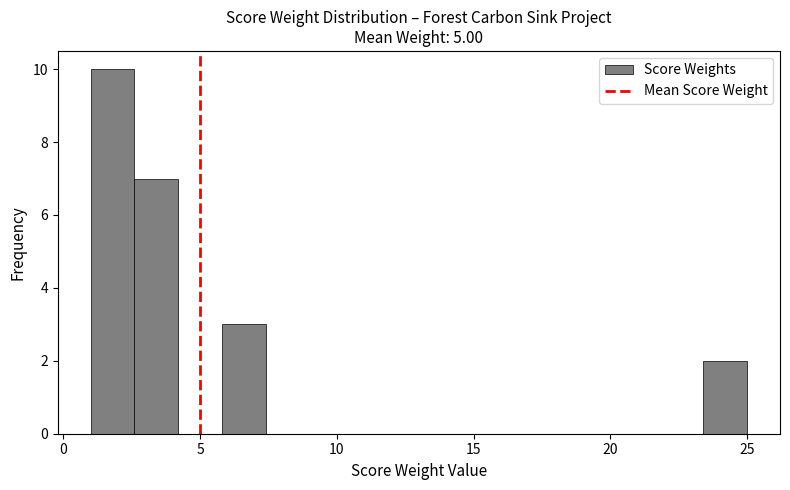

Read against the x-axis, roughly where is the centre of the tallest bar?

2.0